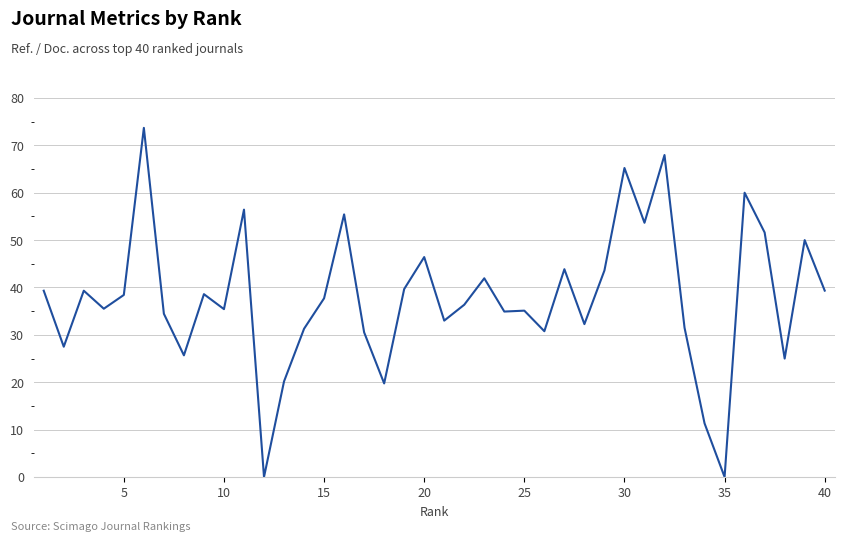

Count the number of values greater than 37.

20